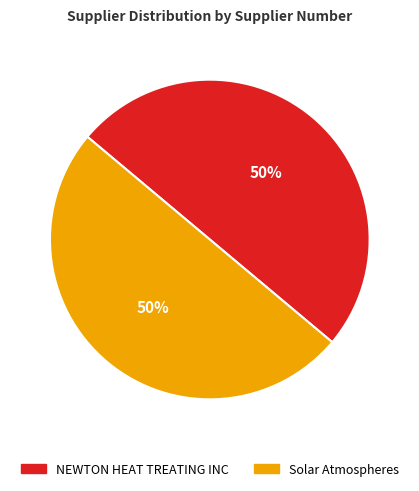

How many slices are in this pie chart?

2